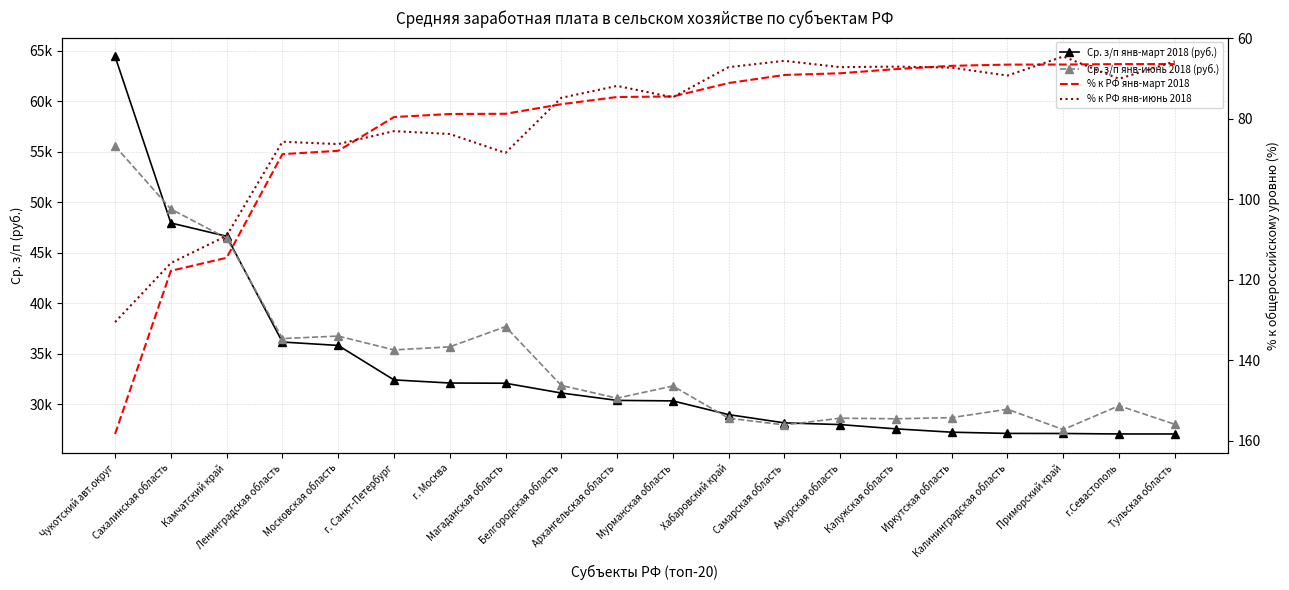

What position from the right is Московская область?

16